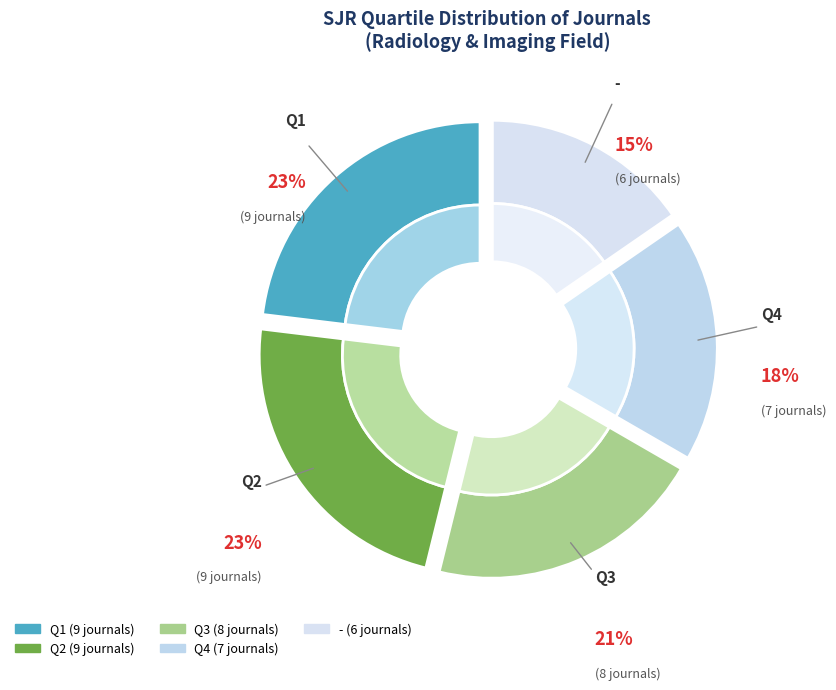

Rank the categories by value from lowest to highest.

-, Q4, Q3, Q1, Q2